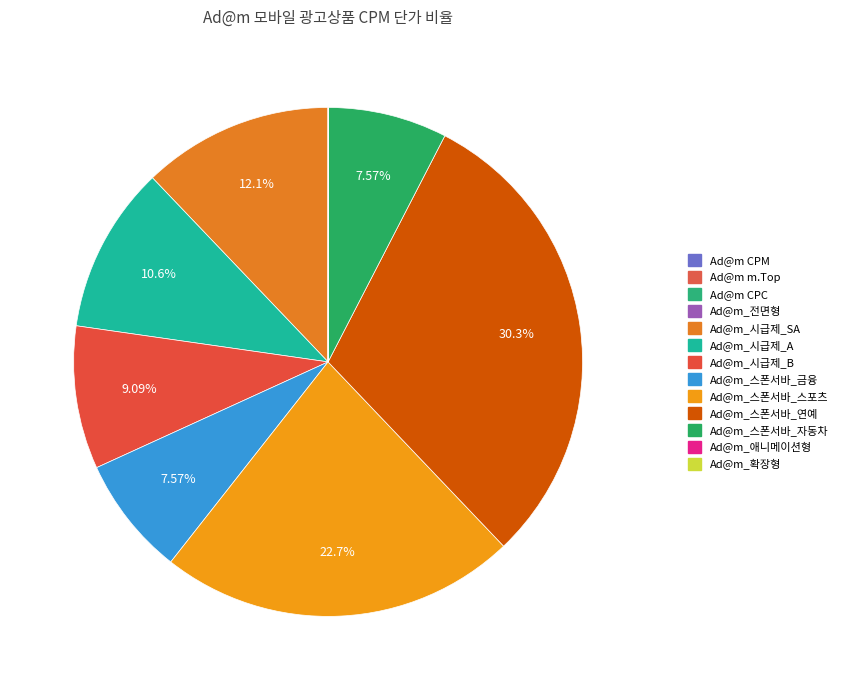

Is there a majority slice in this chart?

No